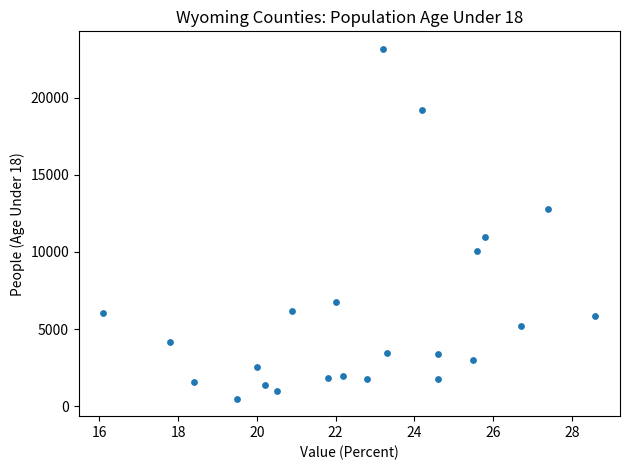

How many data points are displayed?

23